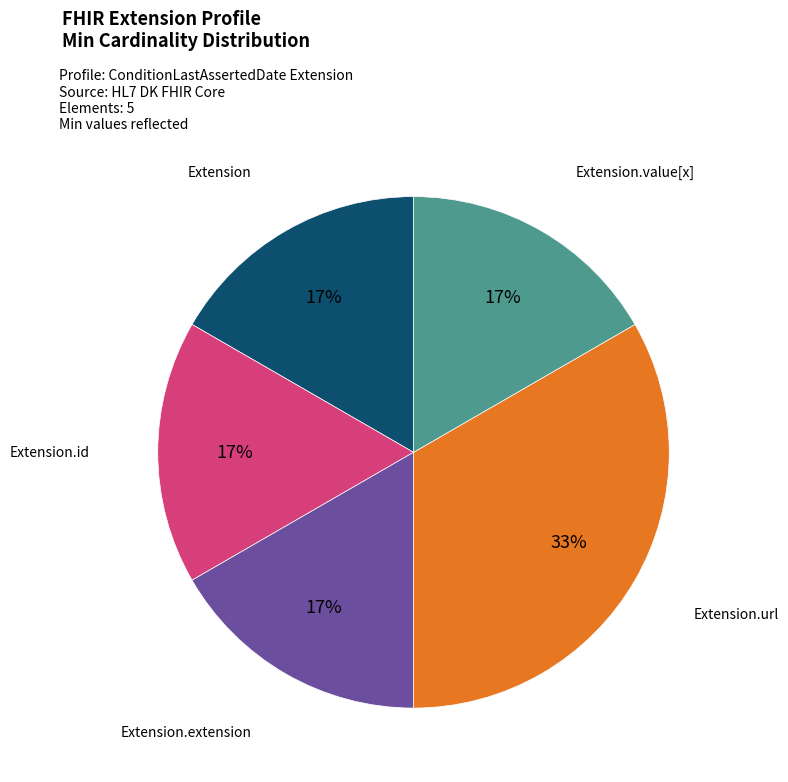

Is there a majority slice in this chart?

No